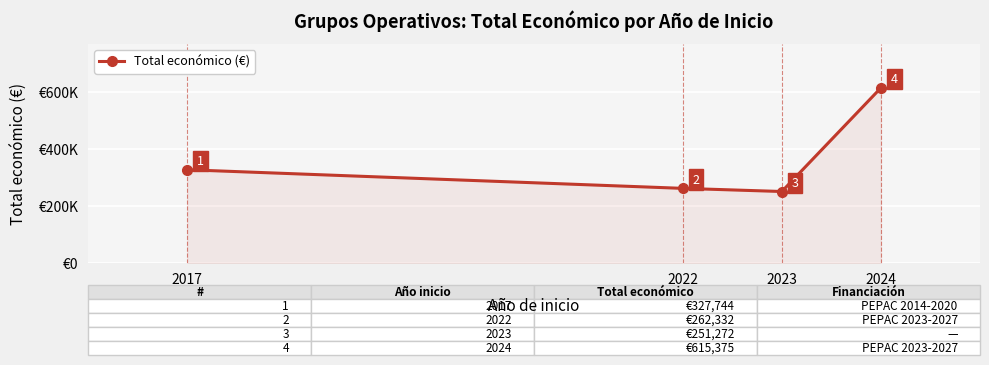

Is this an area chart (filled region under the line)?

Yes